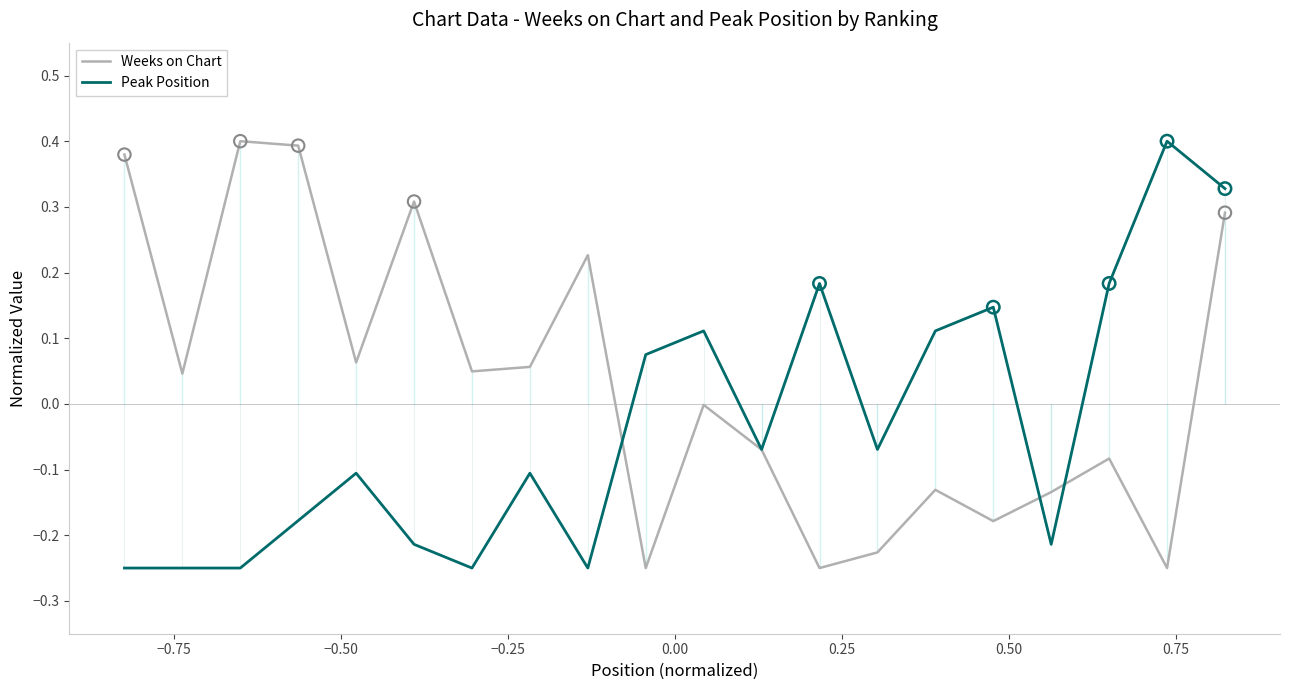

Which series has the largest total across all categories?

Weeks on Chart